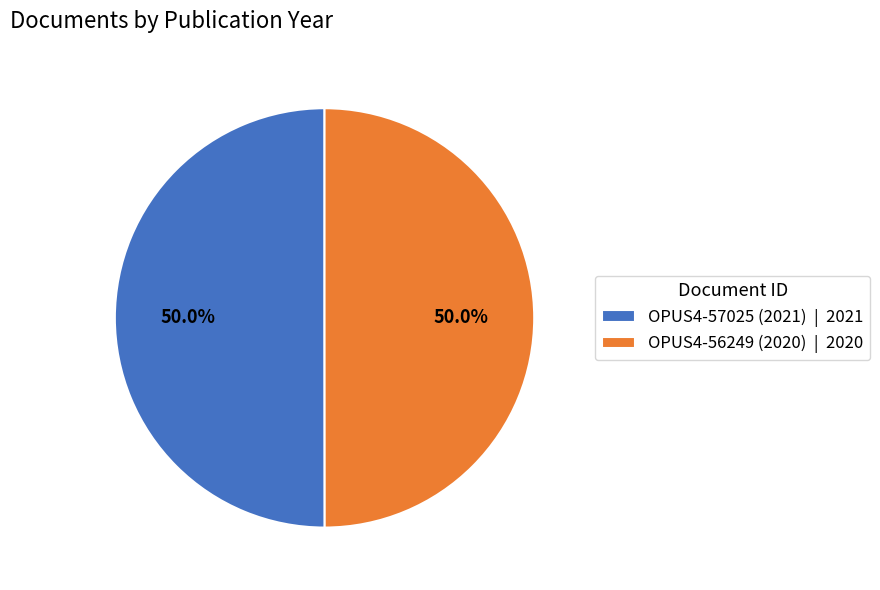

True or false: OPUS4-56249 (2020) accounts for 55% of the total.

False